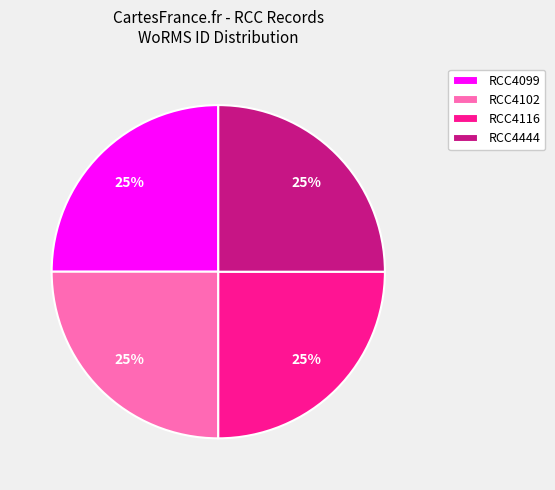

Approximately how many times larger is the value at RCC4444 compared to RCC4099?

1.0